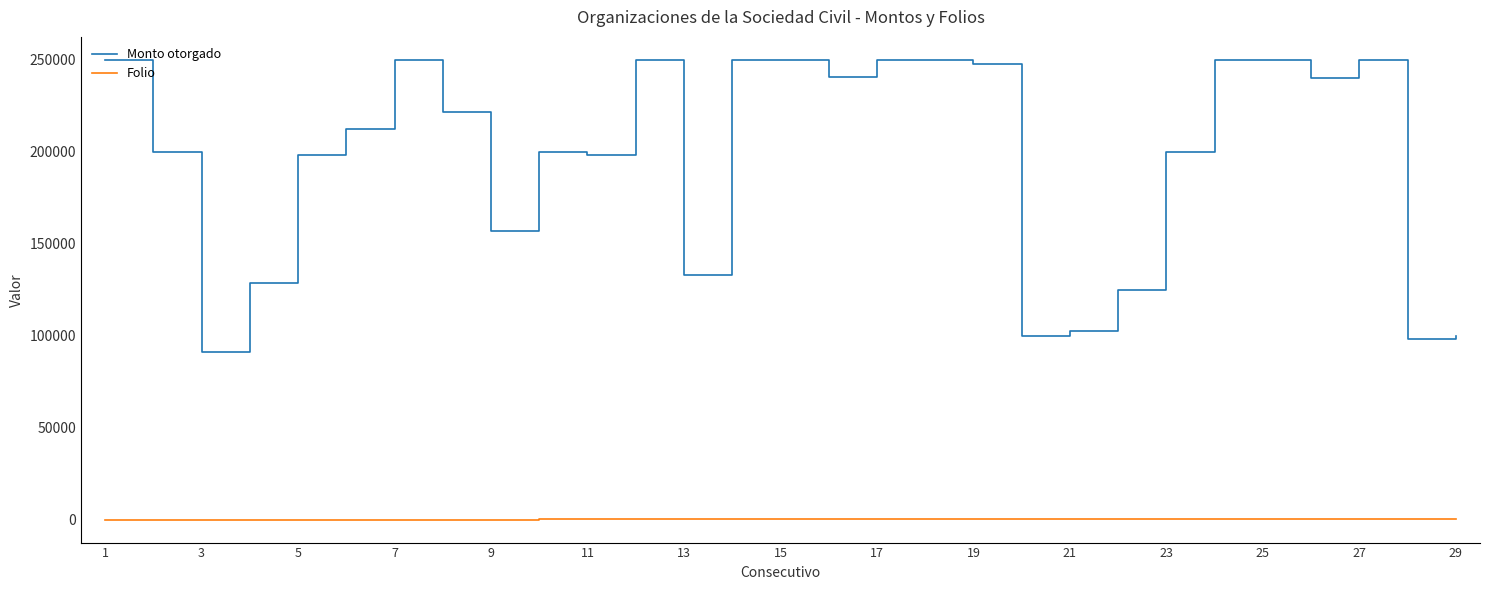

List the series in order of their overall mean, highest first.

Monto otorgado, Folio